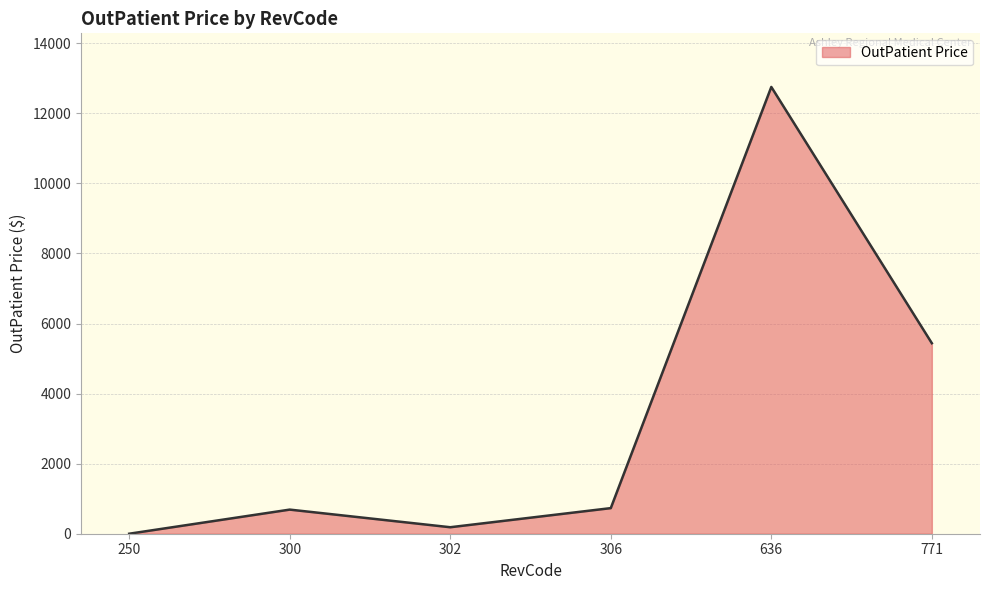

What is the maximum value shown in the chart?

12753.6